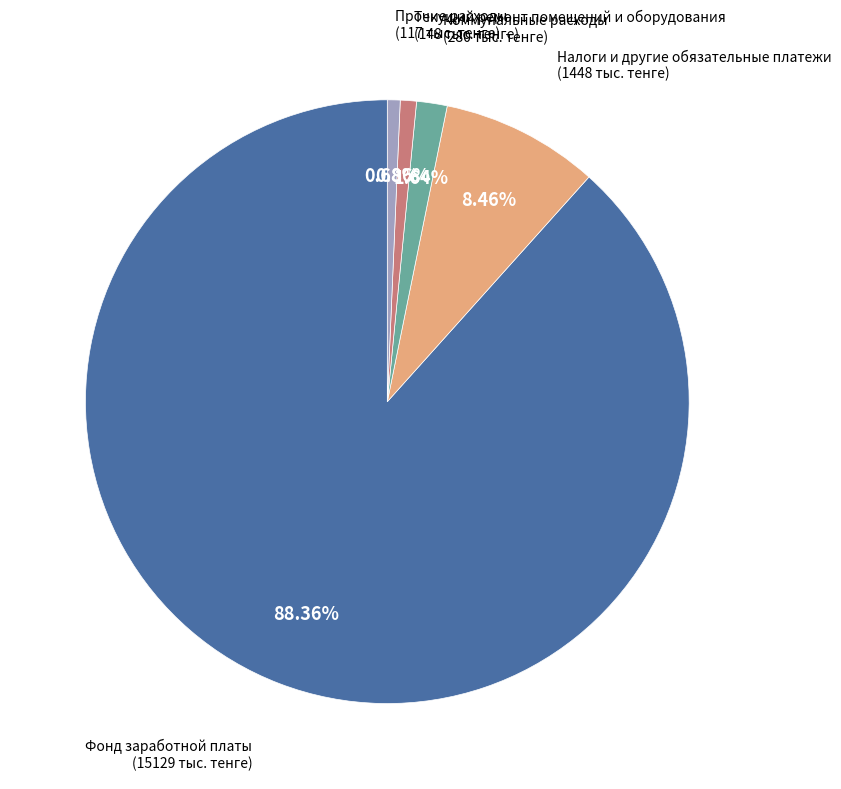

Is there any slice that represents more than half of the pie?

Yes